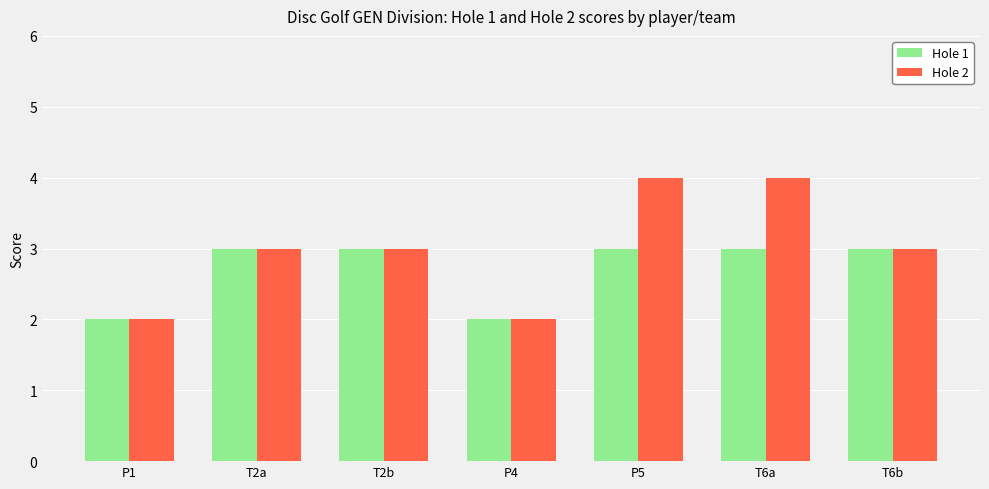

Count the Hole 2 values in the range 2 to 4.

7